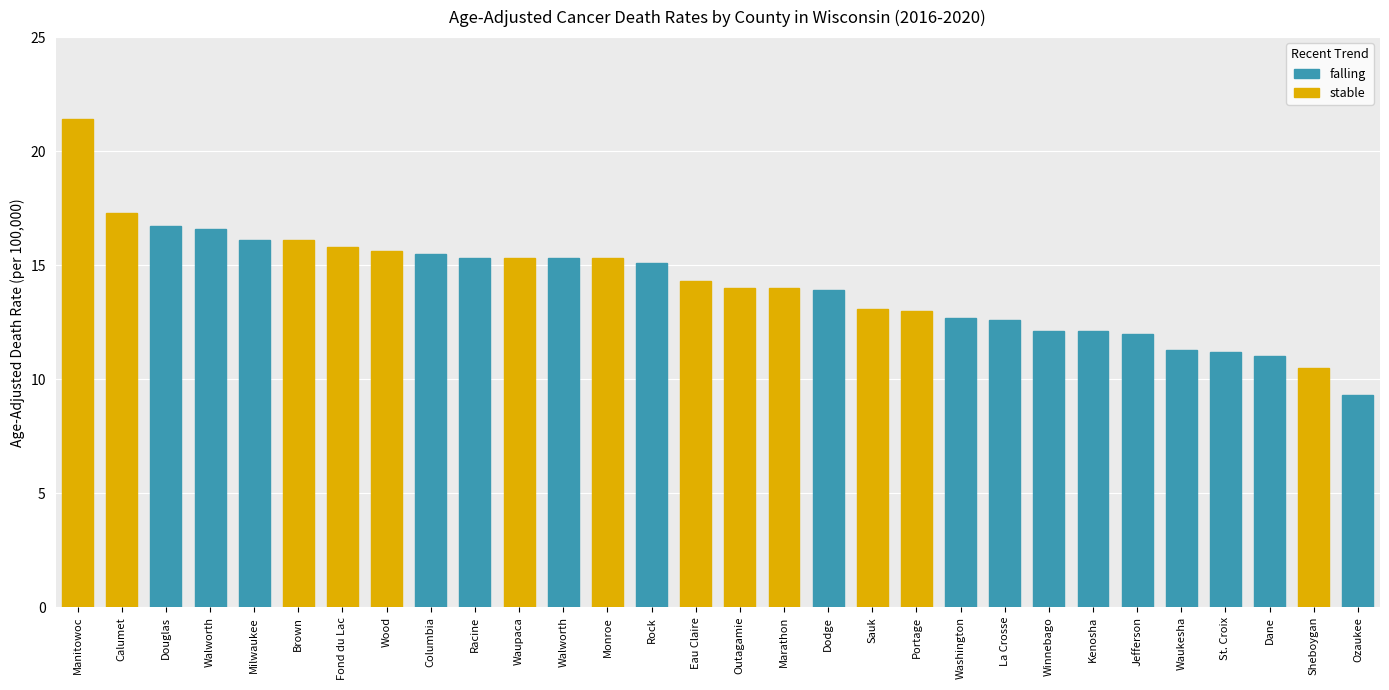

What value does the data have at Waukesha?

11.3